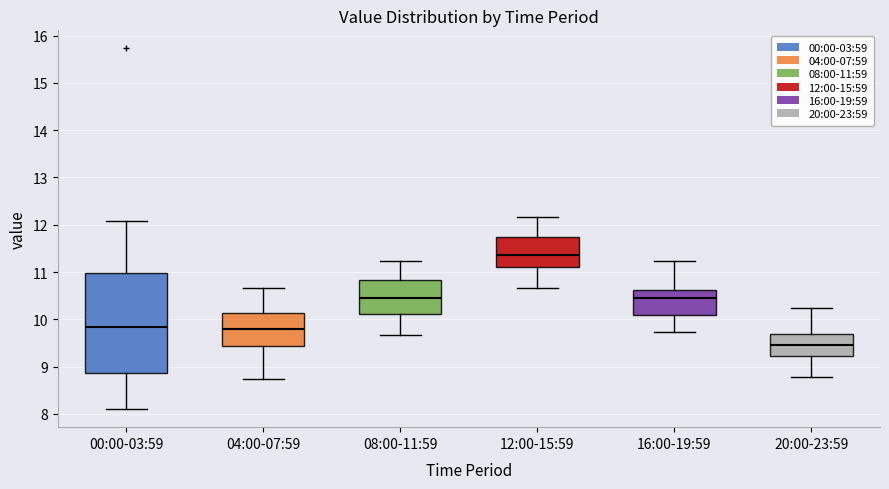

Reading left to right, transcribe this box plot: for each box, give where its median line is, the range the box spans, and where its two whiskers end, as read against the y-axis. The values are not printed on the chart, so give them approximately, as read against the axis.

00:00-03:59: median 9.8, box 8.9 to 11.0, whiskers 8.1 to 12.1
04:00-07:59: median 9.8, box 9.4 to 10.1, whiskers 8.7 to 10.7
08:00-11:59: median 10.5, box 10.1 to 10.8, whiskers 9.7 to 11.2
12:00-15:59: median 11.4, box 11.1 to 11.7, whiskers 10.7 to 12.2
16:00-19:59: median 10.5, box 10.1 to 10.6, whiskers 9.7 to 11.2
20:00-23:59: median 9.5, box 9.2 to 9.7, whiskers 8.8 to 10.2